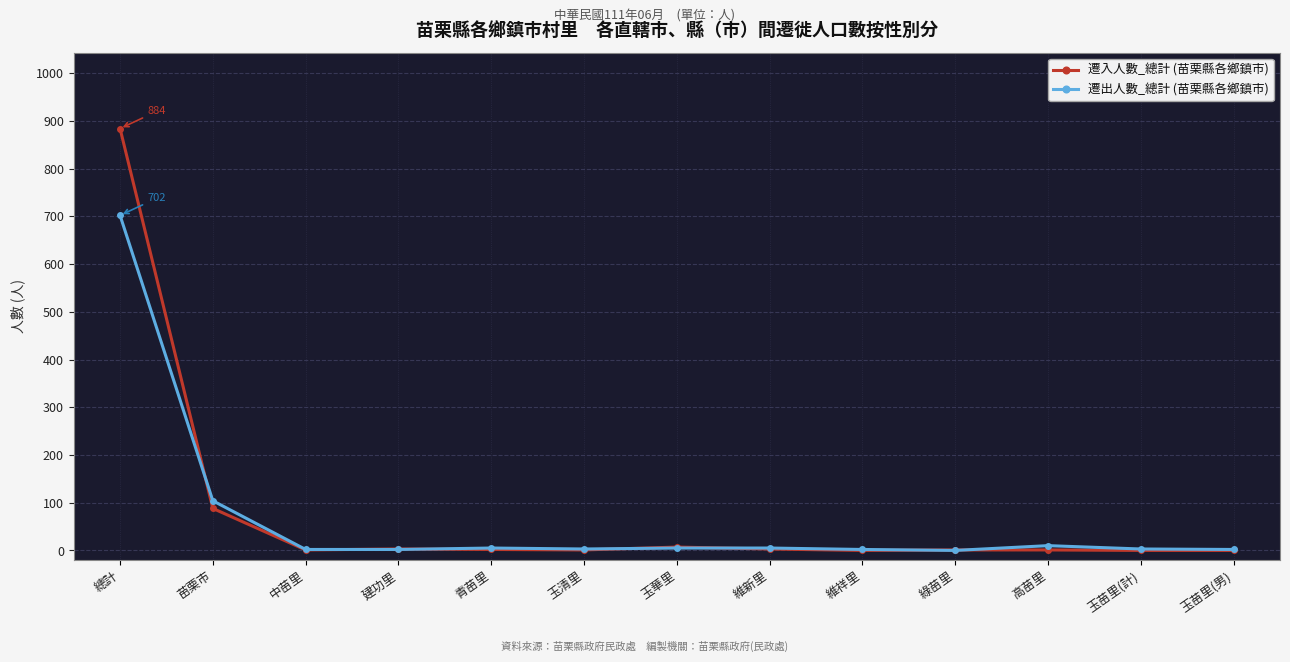

What is the label of the 11th point from the left?

高苗里